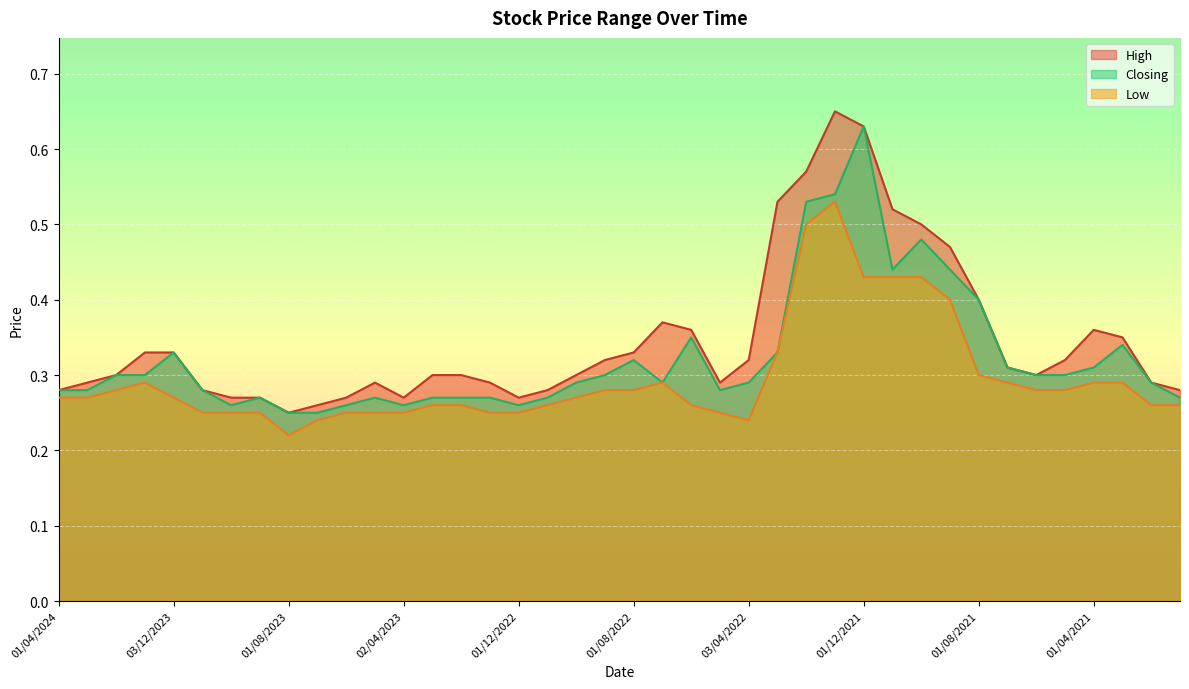

How many lines are shown in the chart?

3